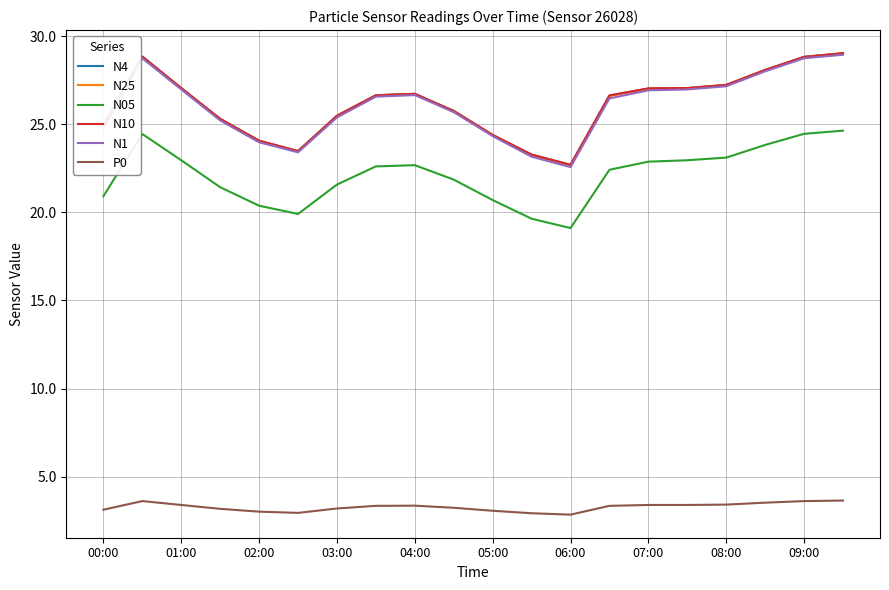

True or false: P0 and N05 cross at least once.

False